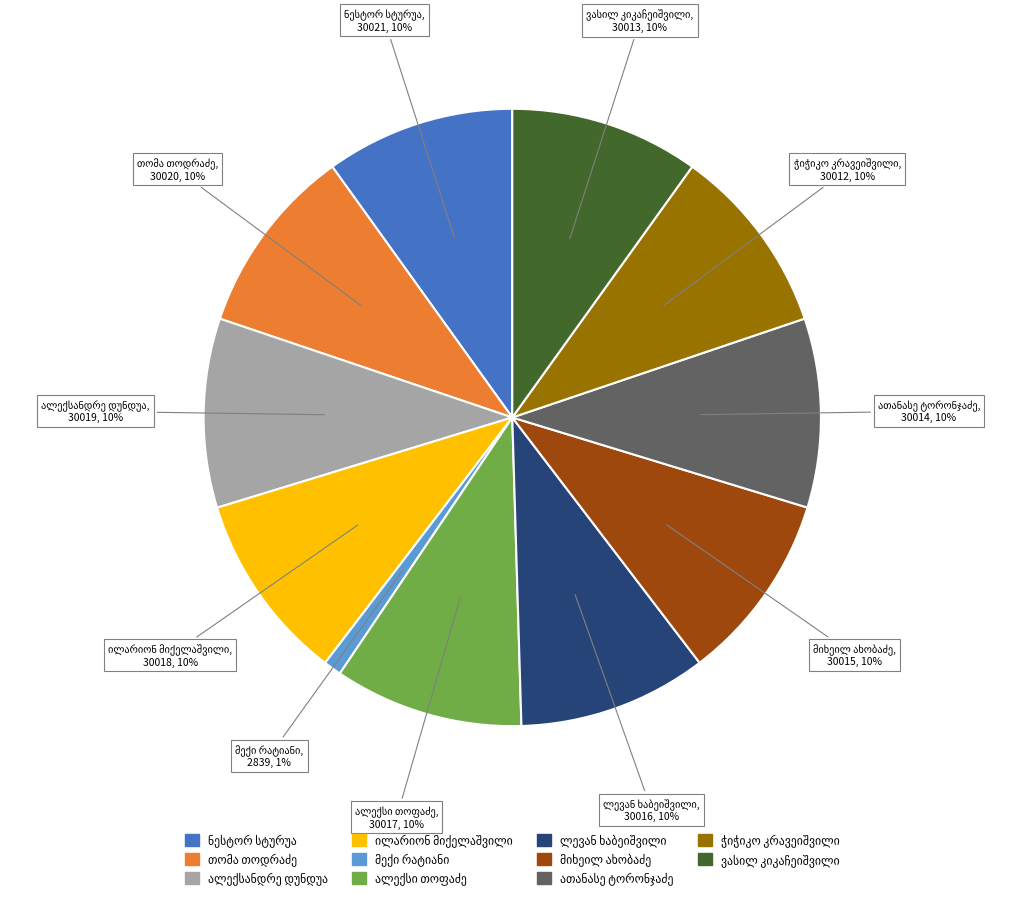

How many slices are in this pie chart?

11